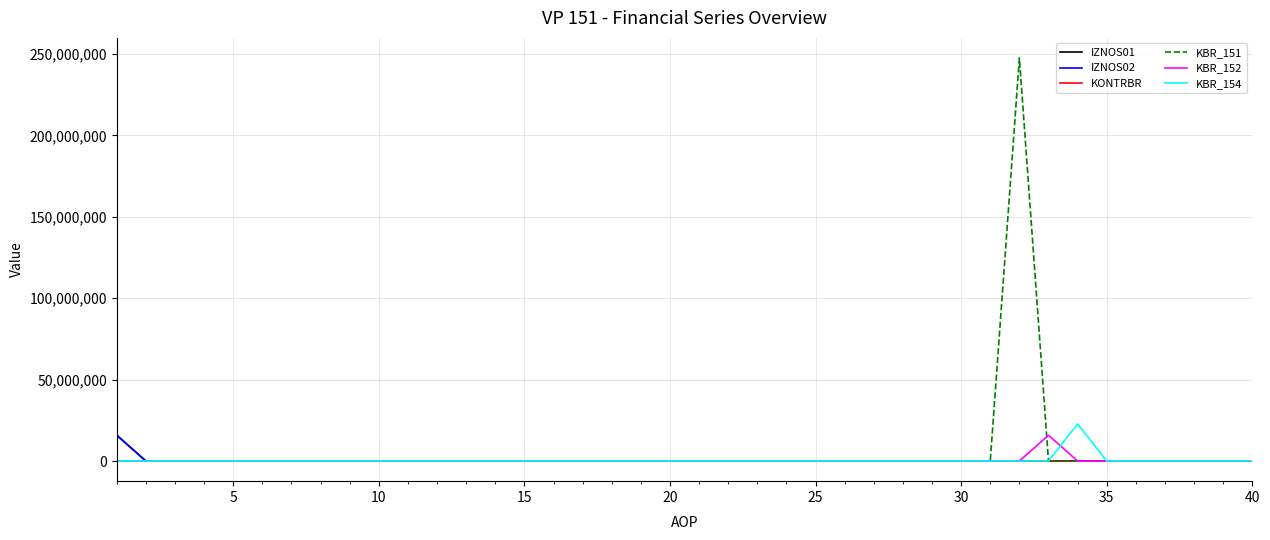

What is the maximum value shown in the chart?

247525568.8